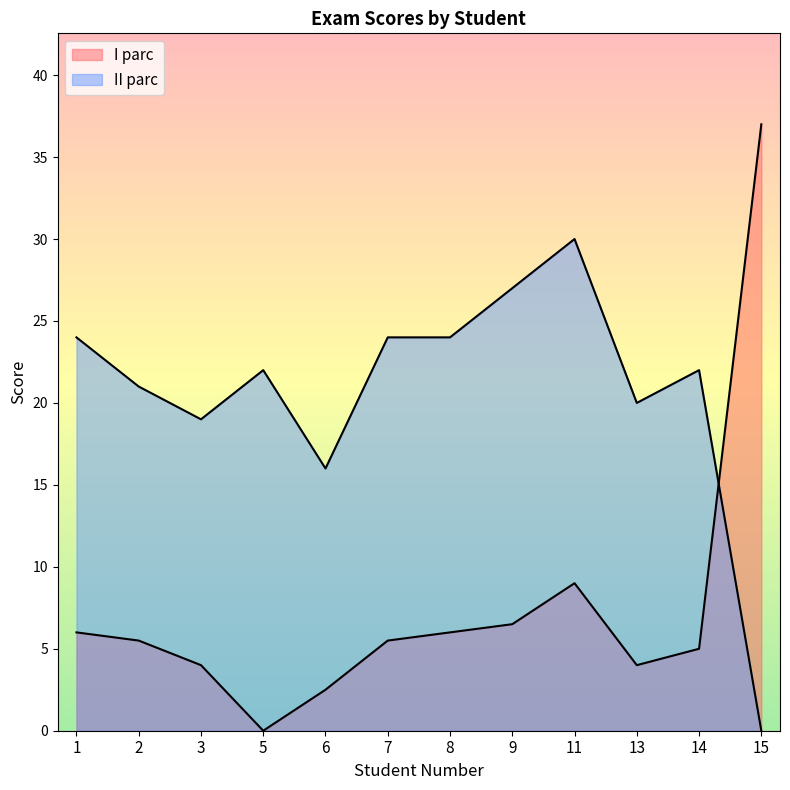

How many times do II parc and I parc cross each other?

1